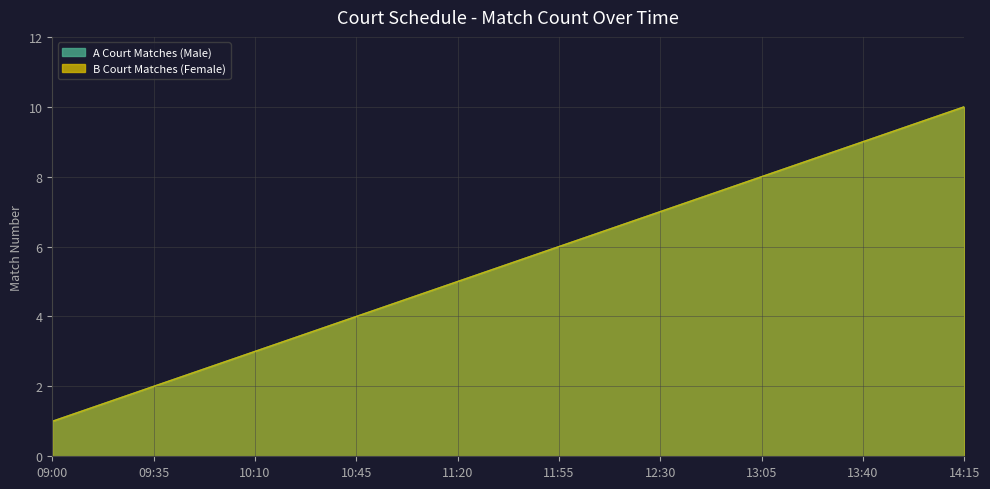

Is the value of B Court Matches (Female) at 10:10 greater than the value of A Court Matches (Male) at 10:10?

No